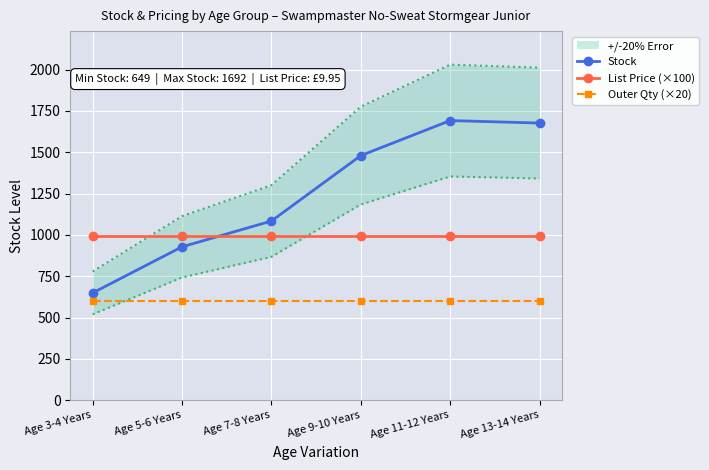

How many lines are shown in the chart?

3